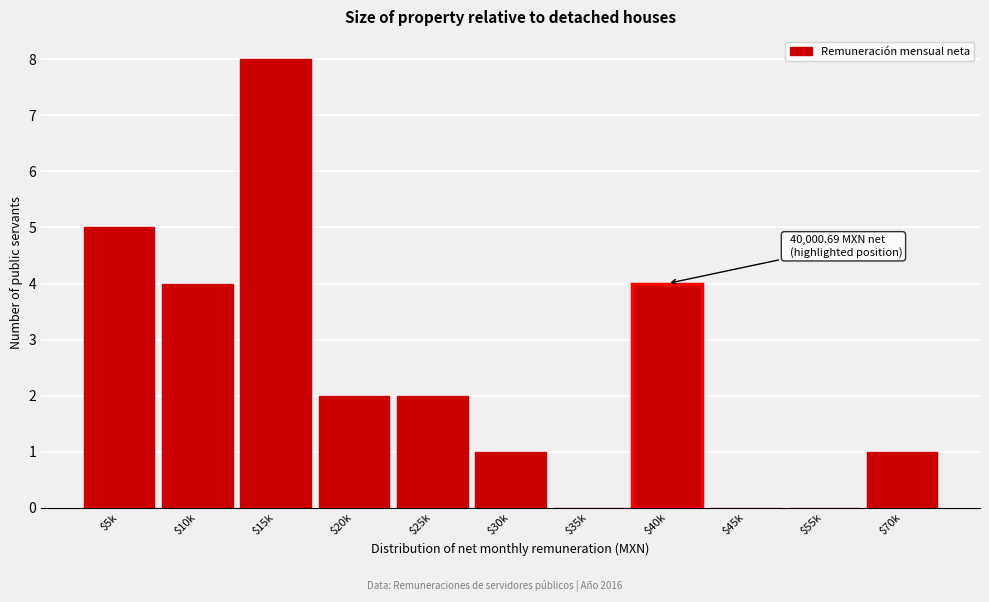

Which label corresponds to the largest value in the chart?

$15k